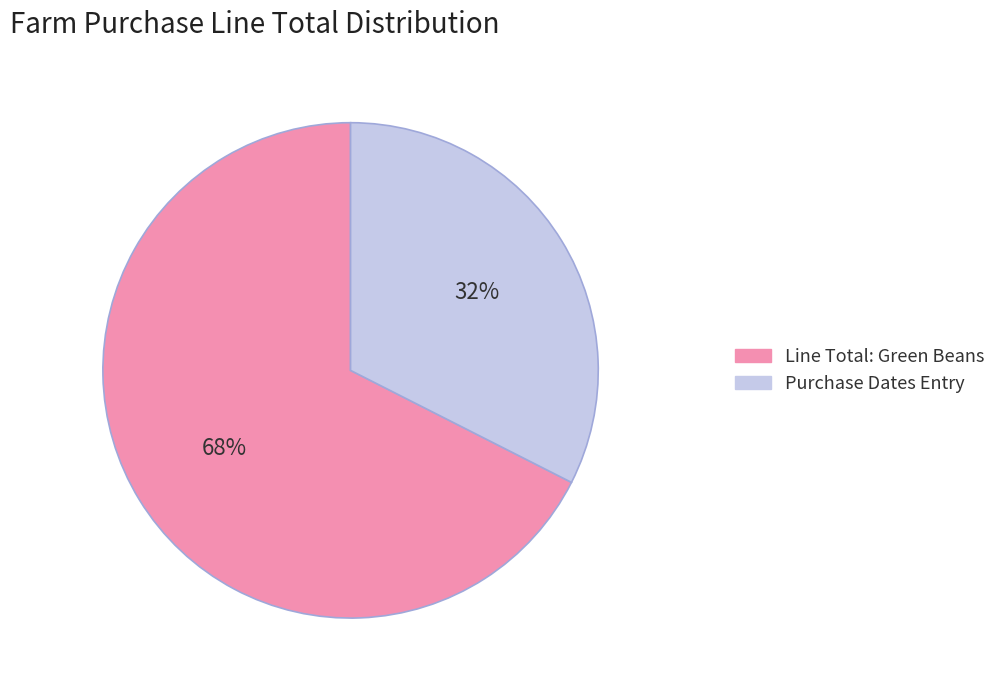

To the nearest percent, what is the average slice percentage?

50%